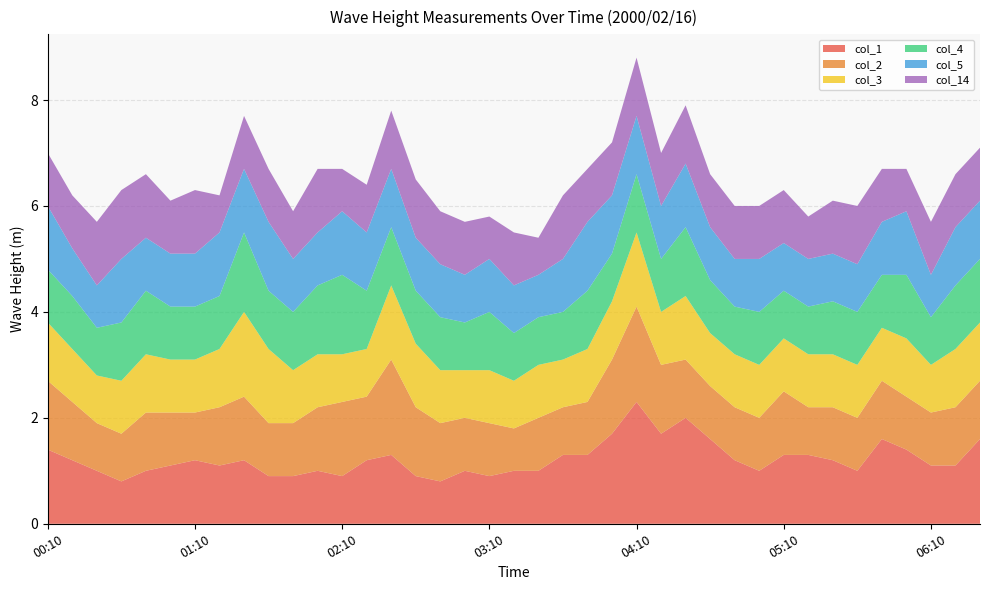

Reading left to right, extract all data points from this chart.

col_1: 1.4	1.2	1.0	0.8	1.0	1.1	1.2	1.1	1.2	0.9	0.9	1.0	0.9	1.2	1.3	0.9	0.8	1.0	0.9	1.0	1.0	1.3	1.3	1.7	2.3	1.7	2.0	1.6	1.2	1.0	1.3	1.3	1.2	1.0	1.6	1.4	1.1	1.1	1.6
col_2: 1.3	1.1	0.9	0.9	1.1	1.0	0.9	1.1	1.2	1.0	1.0	1.2	1.4	1.2	1.8	1.3	1.1	1.0	1.0	0.8	1.0	0.9	1.0	1.4	1.8	1.3	1.1	1.0	1.0	1.0	1.2	0.9	1.0	1.0	1.1	1.0	1.0	1.1	1.1
col_3: 1.1	1.0	0.9	1.0	1.1	1.0	1.0	1.1	1.6	1.4	1.0	1.0	0.9	0.9	1.4	1.2	1.0	0.9	1.0	0.9	1.0	0.9	1.0	1.1	1.4	1.0	1.2	1.0	1.0	1.0	1.0	1.0	1.0	1.0	1.0	1.1	0.9	1.1	1.1
col_4: 1.0	1.0	0.9	1.1	1.2	1.0	1.0	1.0	1.5	1.1	1.1	1.3	1.5	1.1	1.1	1.0	1.0	0.9	1.1	0.9	0.9	0.9	1.1	0.9	1.1	1.0	1.3	1.0	0.9	1.0	0.9	0.9	1.0	1.0	1.0	1.2	0.9	1.2	1.2
col_5: 1.2	0.9	0.8	1.2	1.0	1.0	1.0	1.2	1.2	1.3	1.0	1.0	1.2	1.1	1.1	1.0	1.0	0.9	1.0	0.9	0.8	1.0	1.3	1.1	1.1	1.0	1.2	1.0	0.9	1.0	0.9	0.9	0.9	0.9	1.0	1.2	0.8	1.1	1.1
col_14: 1.0	1.0	1.2	1.3	1.2	1.0	1.2	0.7	1.0	1.0	0.9	1.2	0.8	0.9	1.1	1.1	1.0	1.0	0.8	1.0	0.7	1.2	1.0	1.0	1.1	1.0	1.1	1.0	1.0	1.0	1.0	0.8	1.0	1.1	1.0	0.8	1.0	1.0	1.0